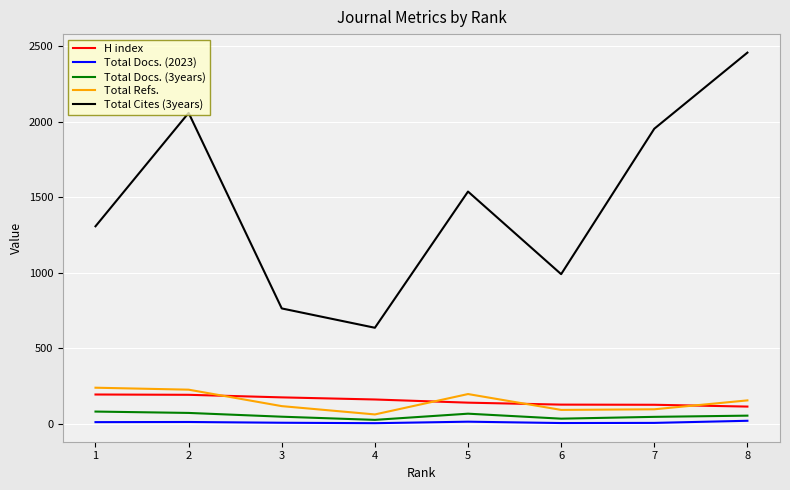

What is the sum of all Total Cites (3years) values?

11700